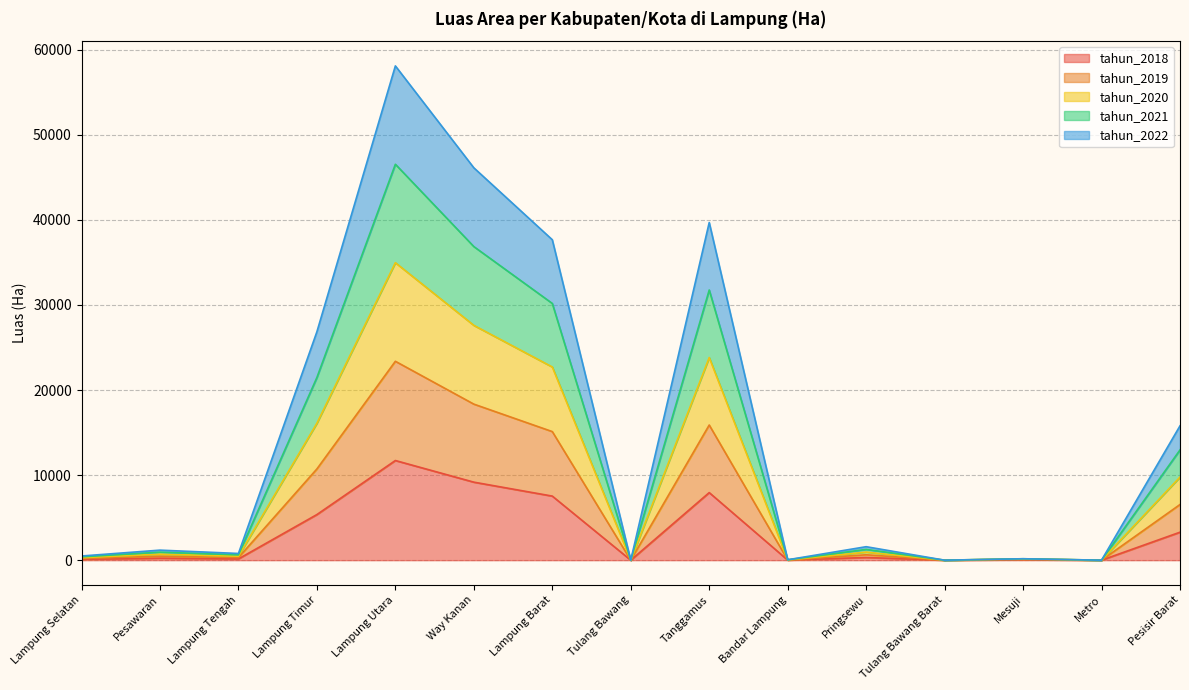

Does the chart display data point markers on the line(s)?

No